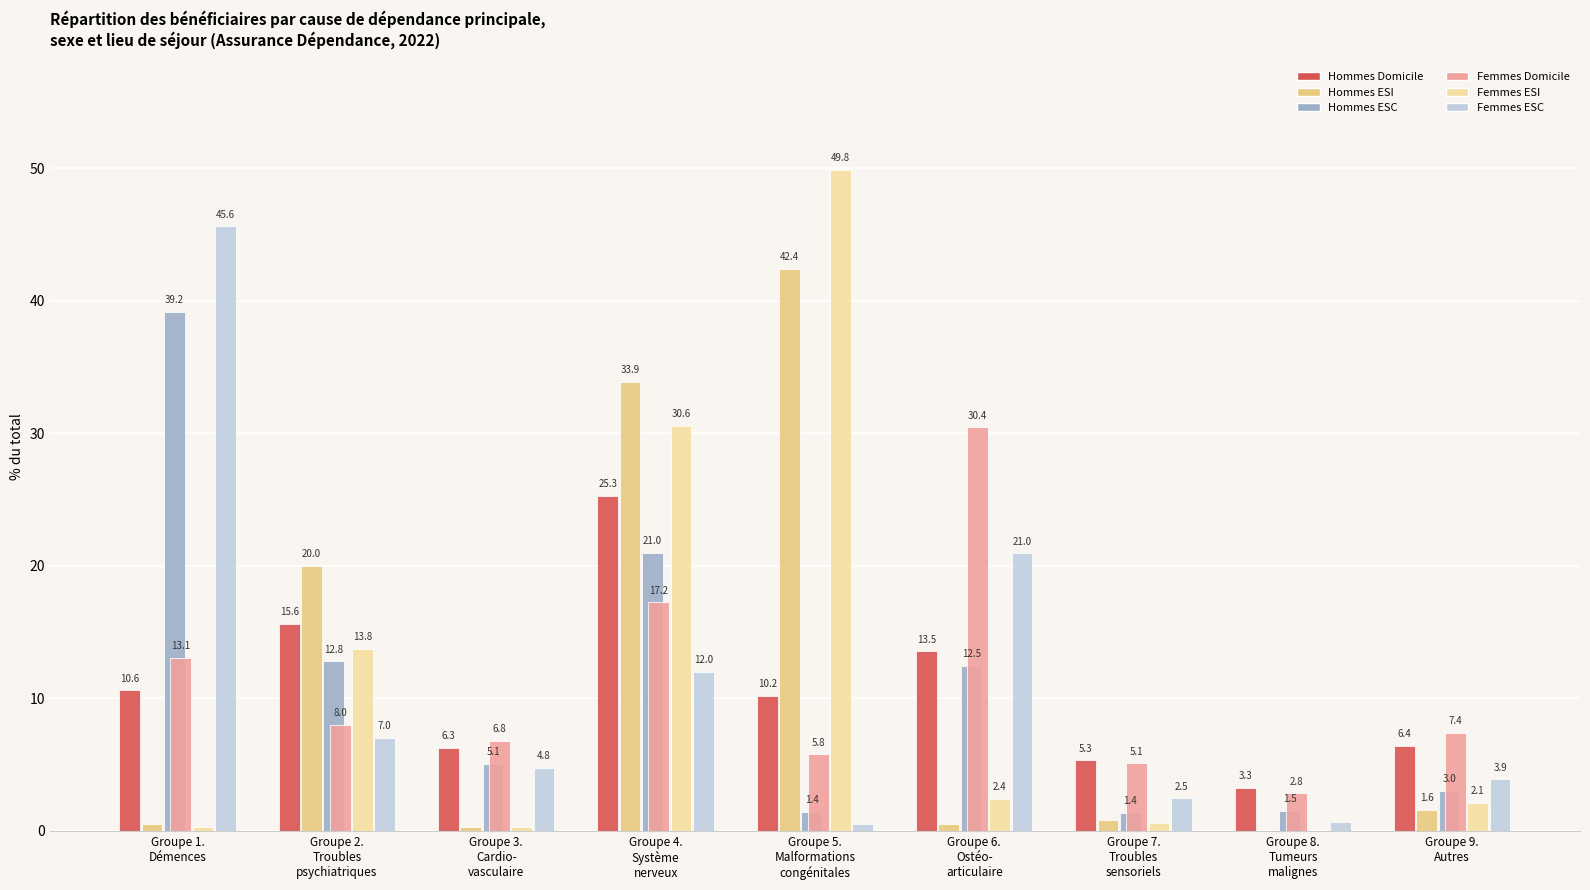

What is the maximum value shown in the chart?

49.8